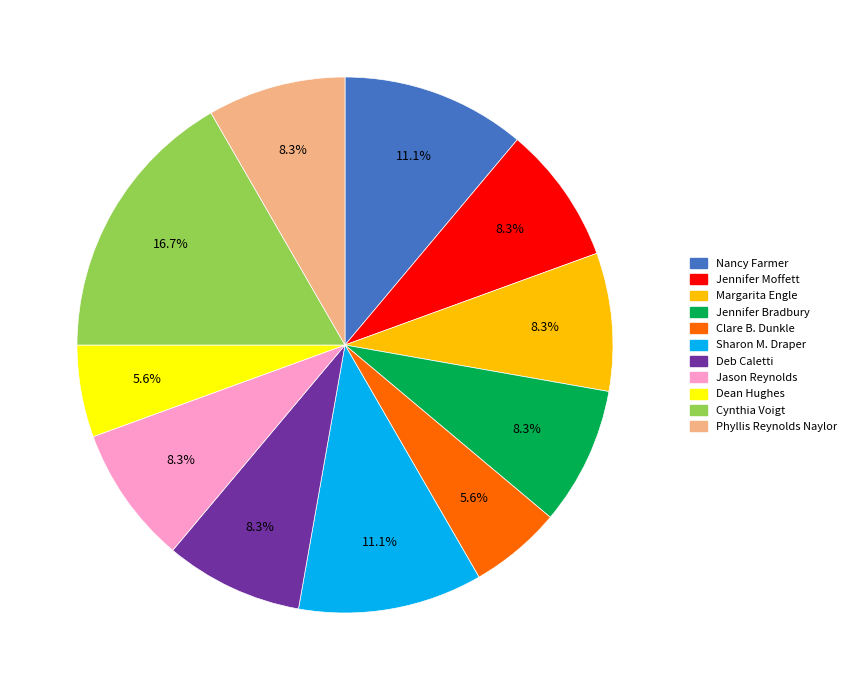

What percentage is the Dean Hughes slice, to the nearest percent?

6%